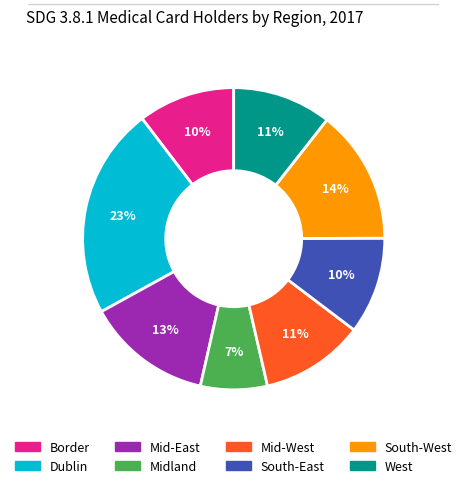

What percentage is the West slice, to the nearest percent?

11%